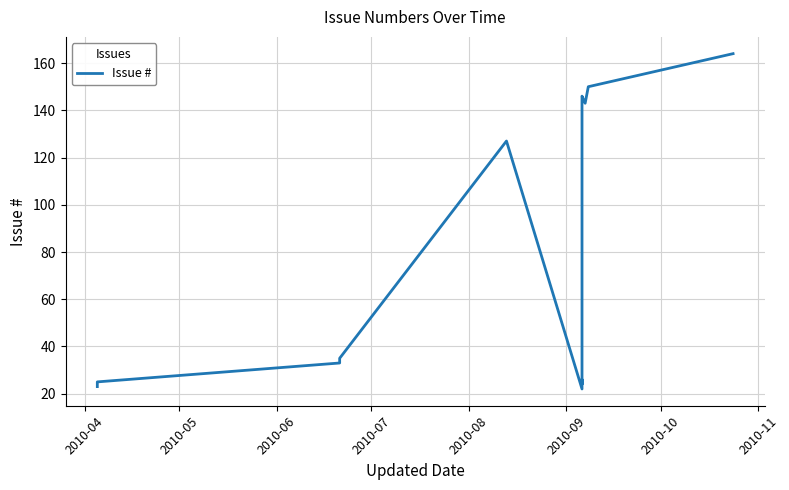

How many lines are shown in the chart?

1